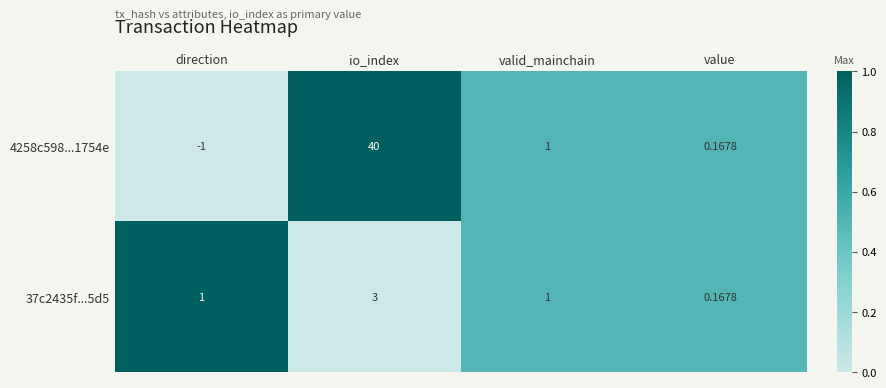

Which category has the lowest value across all series?

direction